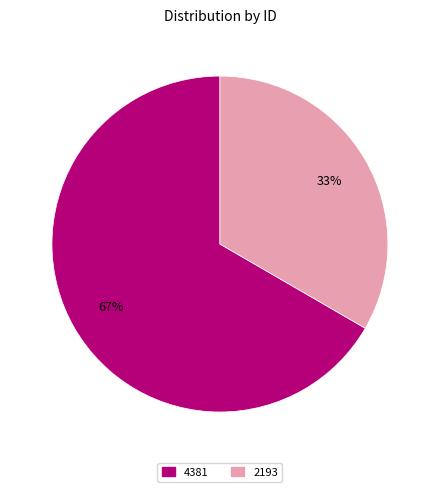

Do 2193 and 4381 together represent more than half of the pie?

Yes